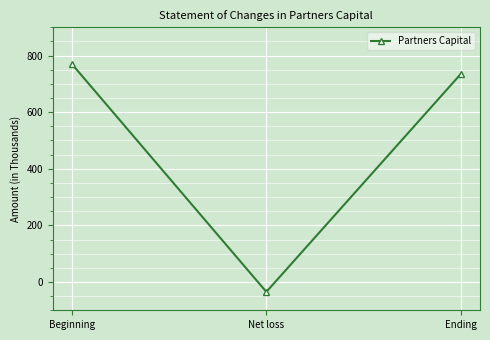

At which label does the data first exceed 734?

Beginning